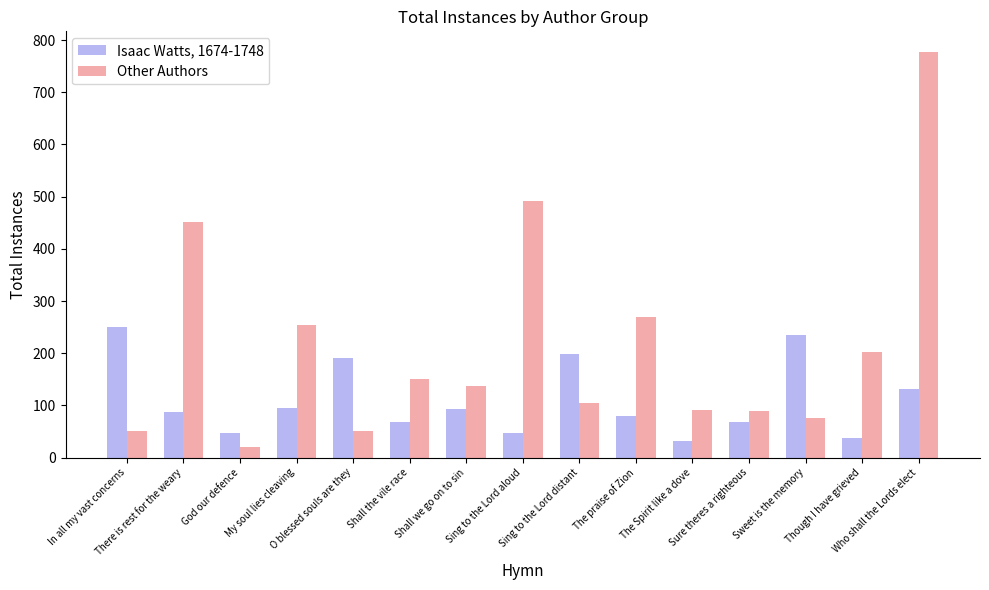

What is the spread (max minus min) of values at Shall the vile race?

82